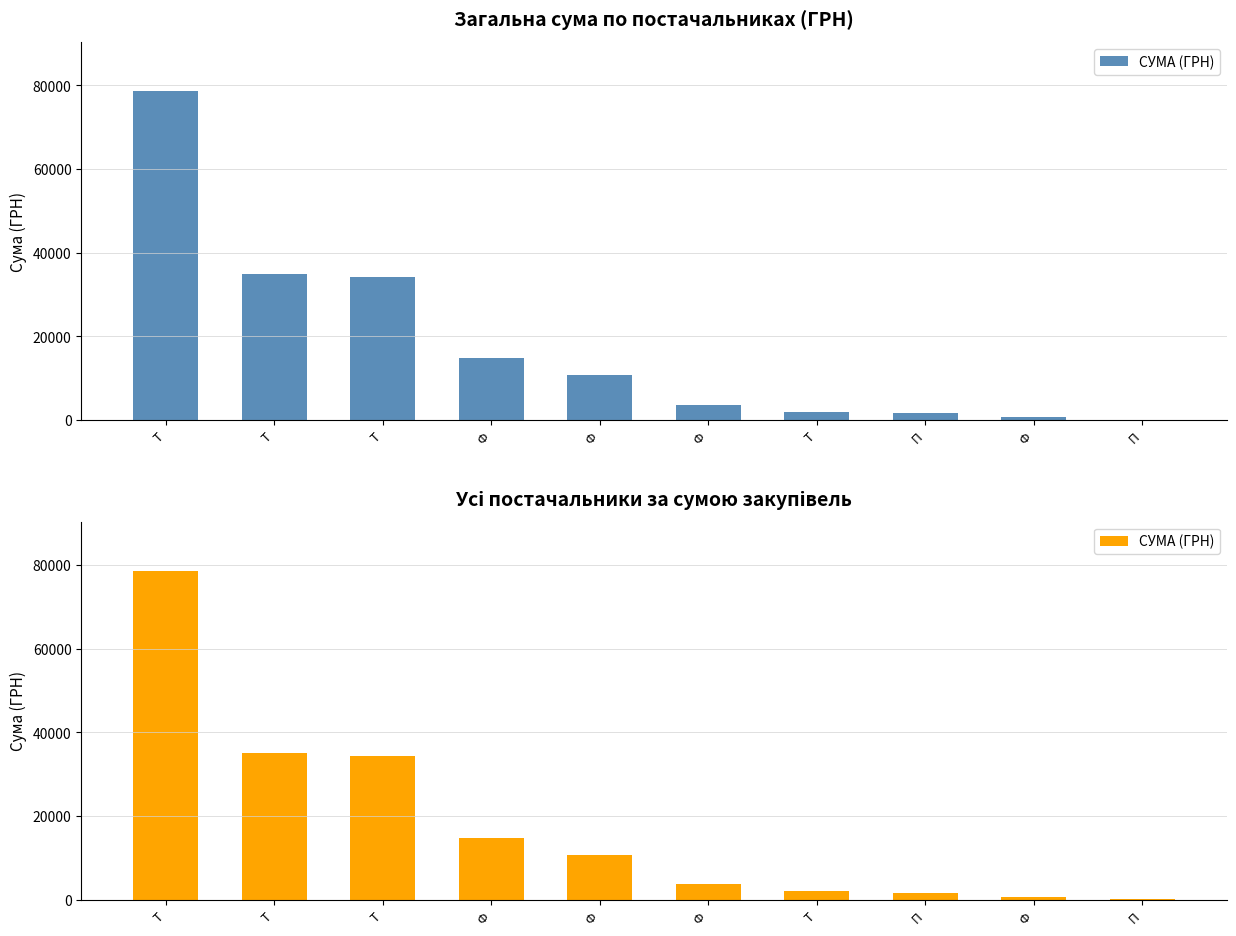

Approximately how many times larger is the value at Т compared to Ф?

109.6